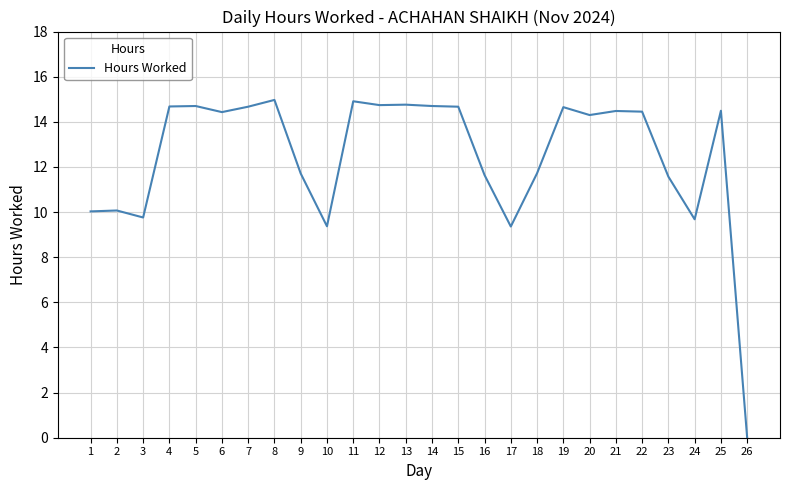

At which label does the data first exceed 14?

4